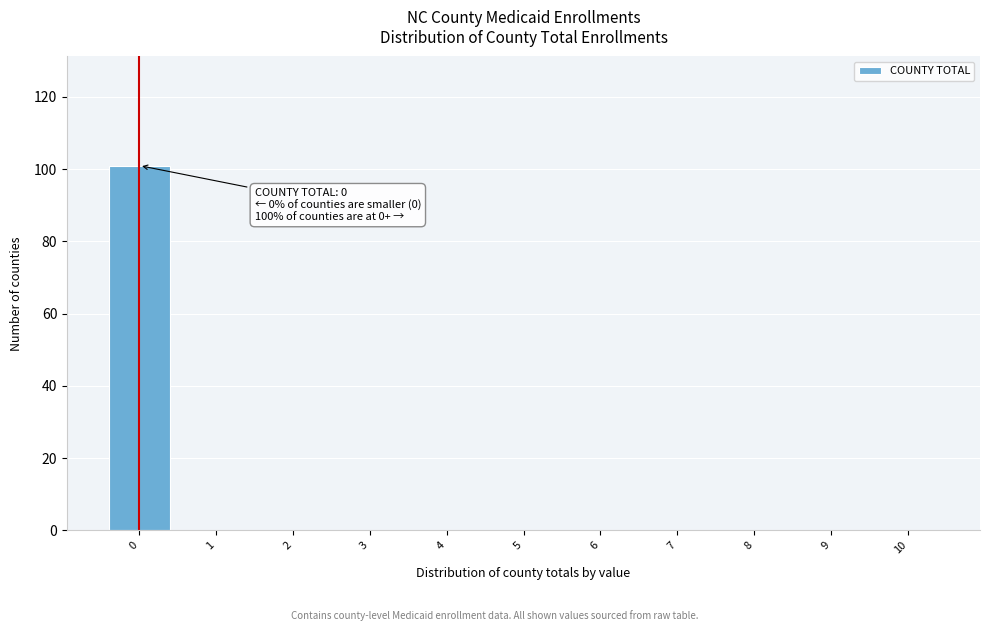

Reading right to left, transcribe all the data shown in this chart.

10=0	9=0	8=0	7=0	6=0	5=0	4=0	3=0	2=0	1=0	0=101